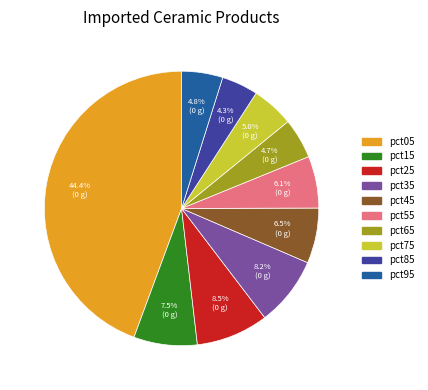

Is pct25 the majority of the pie?

No